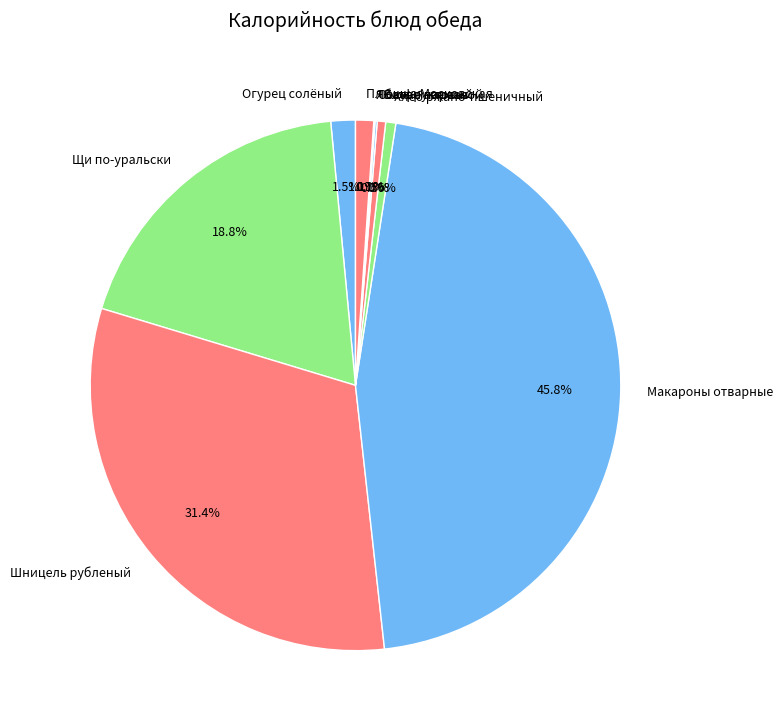

What is the largest slice in the pie chart?

Макароны отварные